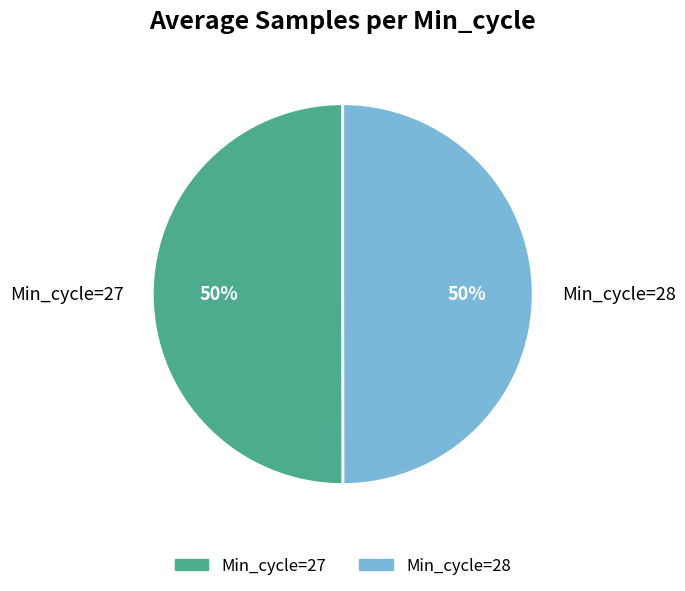

Is the sum of Min_cycle=28 and Min_cycle=27 greater than half?

Yes